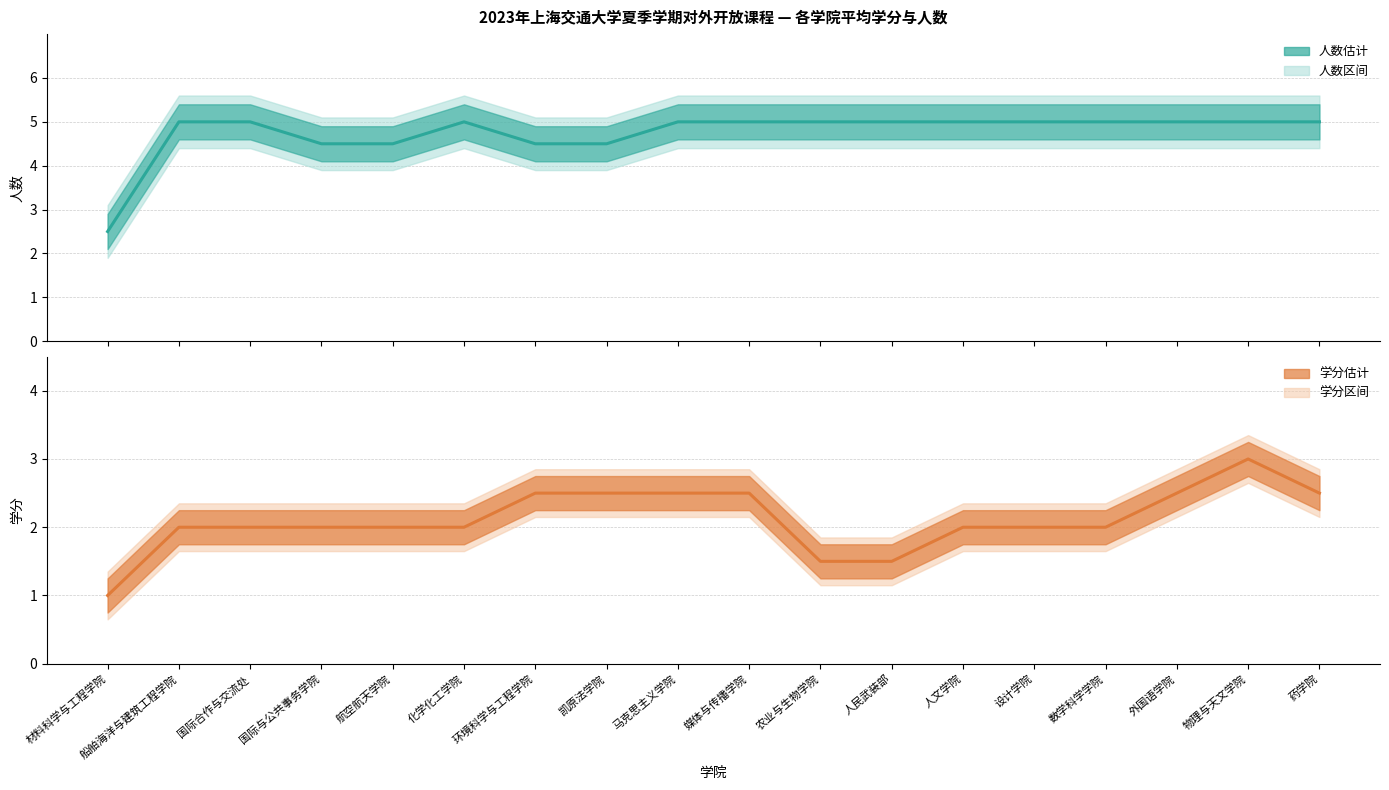

Read the 人数 (中值) value at 国际合作与交流处.

5.0